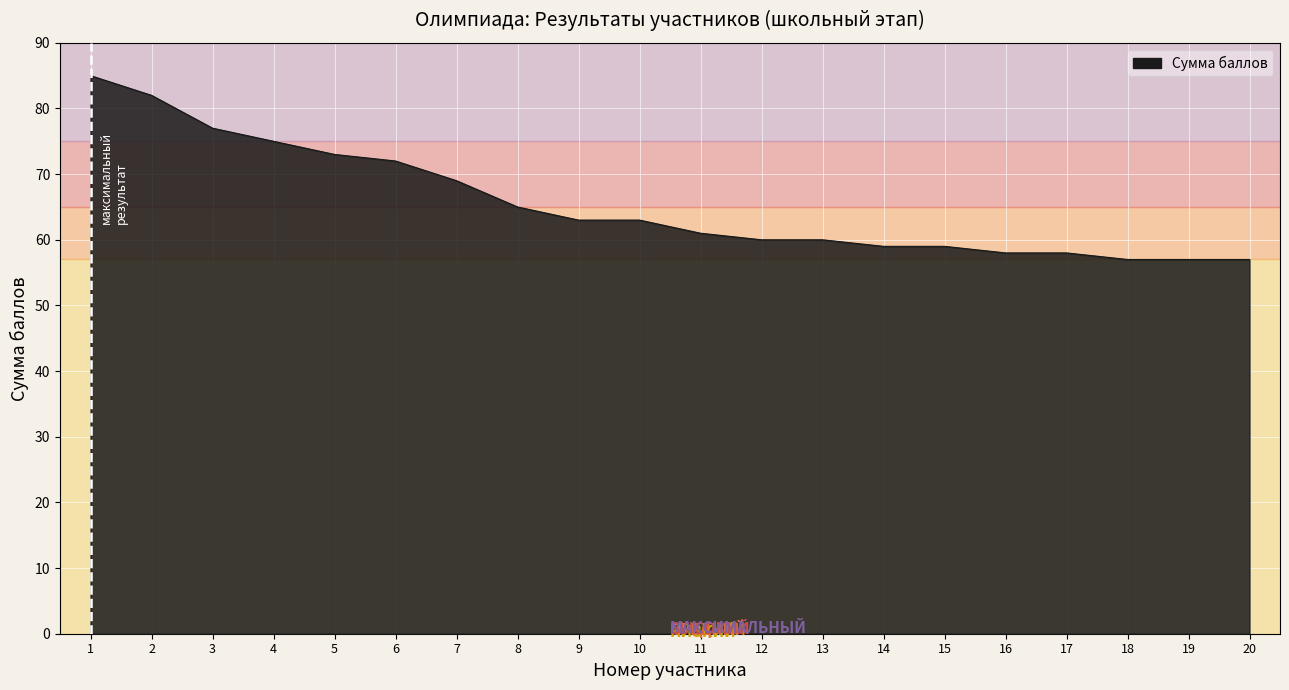

What is the minimum value shown in the chart?

57